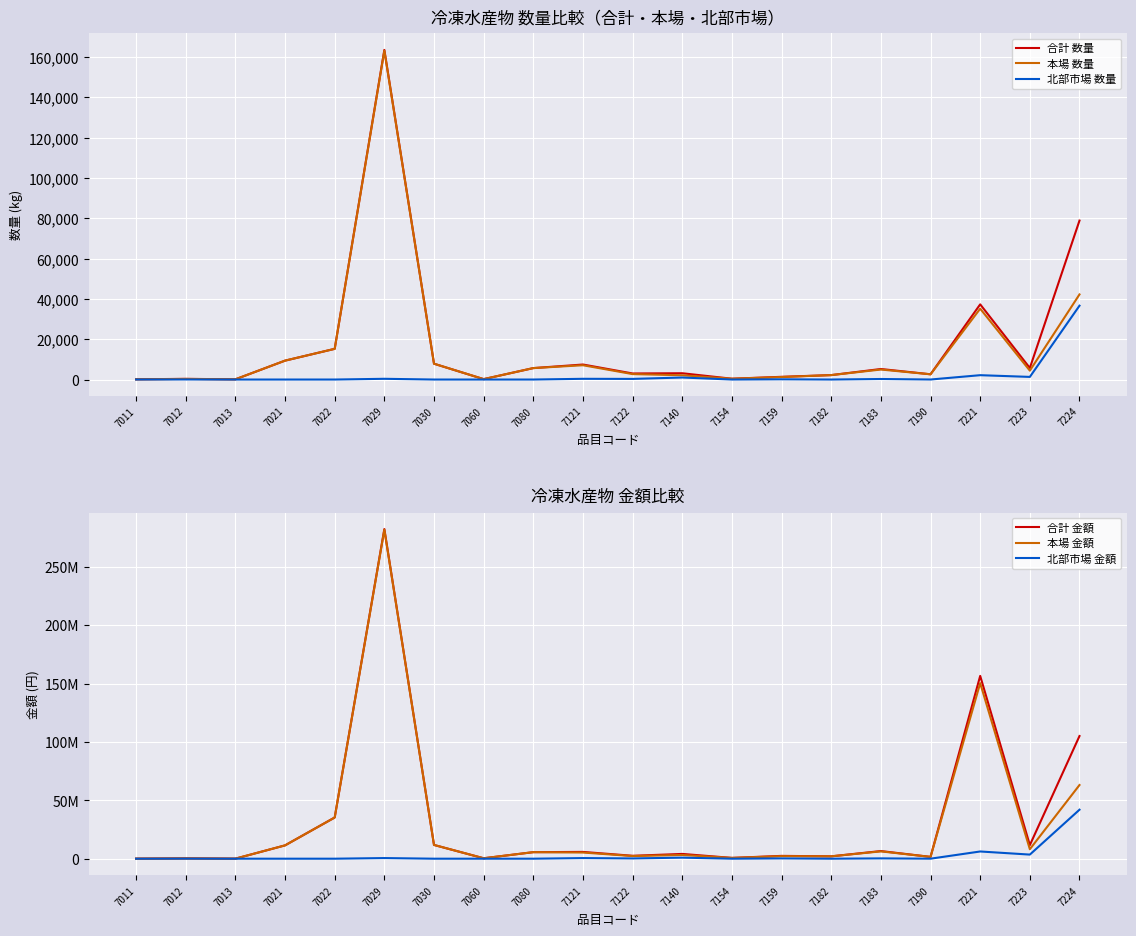

True or false: 合計 金額 and 合計 数量 cross at least once.

False